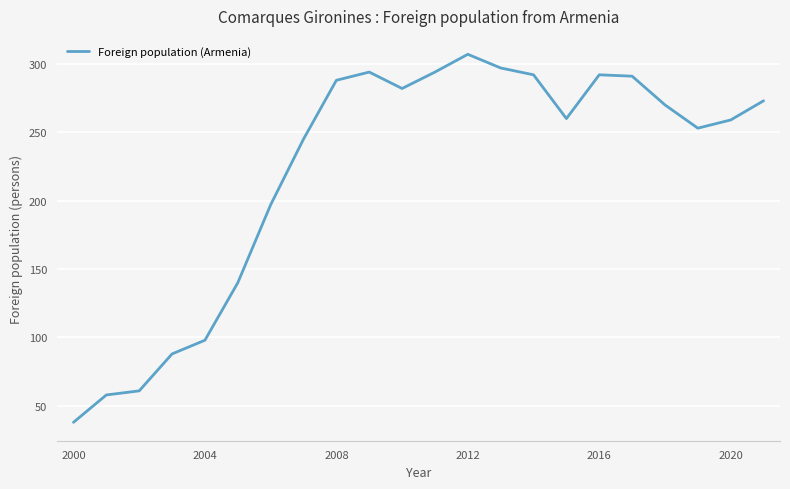

What is the difference between the maximum and minimum values?

269